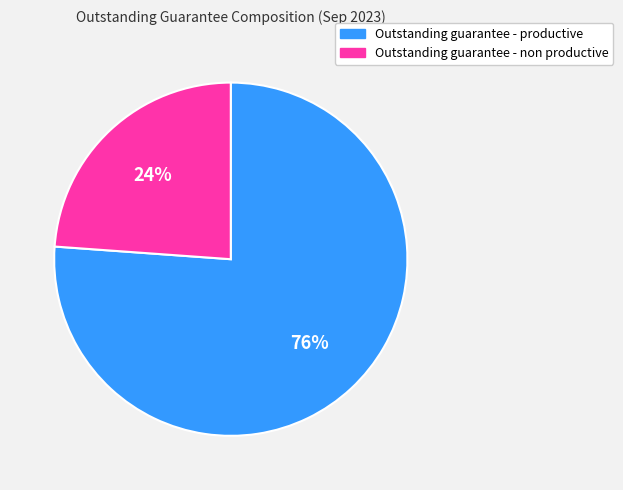

Which slice is the smallest?

Outstanding guarantee - non productive